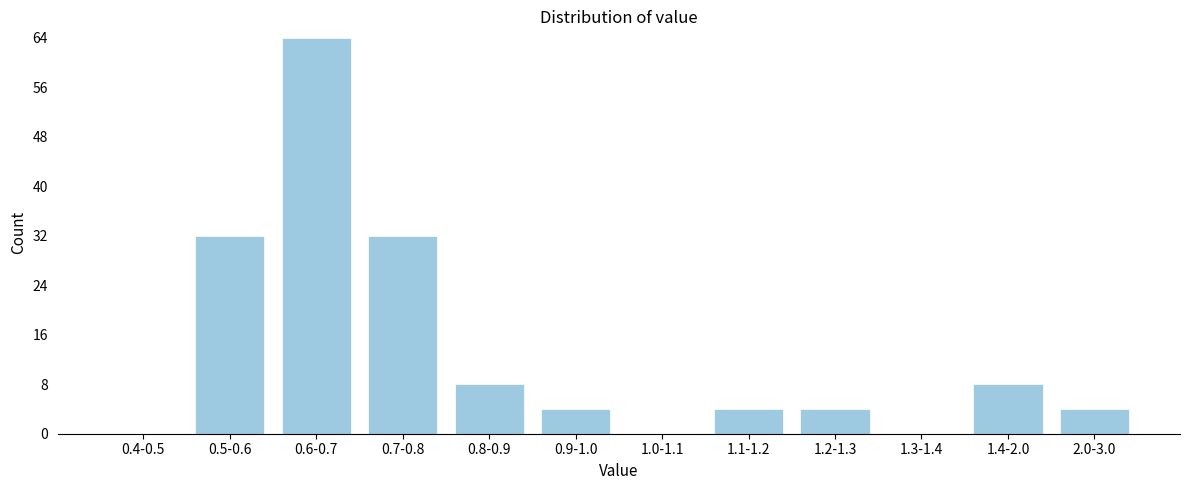

Reading left to right, extract all data points from this chart.

0.4-0.5=0	0.5-0.6=32	0.6-0.7=64	0.7-0.8=32	0.8-0.9=8	0.9-1.0=4	1.0-1.1=0	1.1-1.2=4	1.2-1.3=4	1.3-1.4=0	1.4-2.0=8	2.0-3.0=4